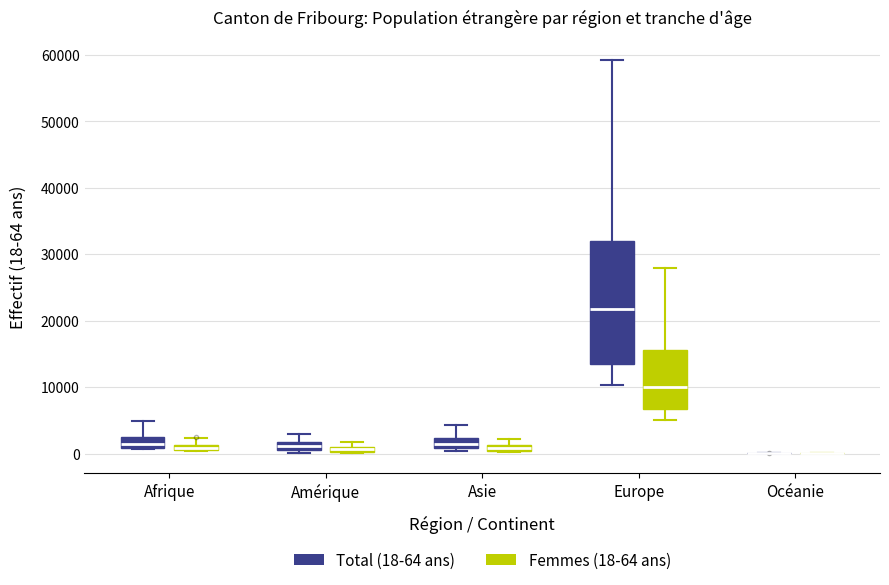

Which box is the tallest, from its lower edge to its upper edge?

Europe (Total (18-64 ans))